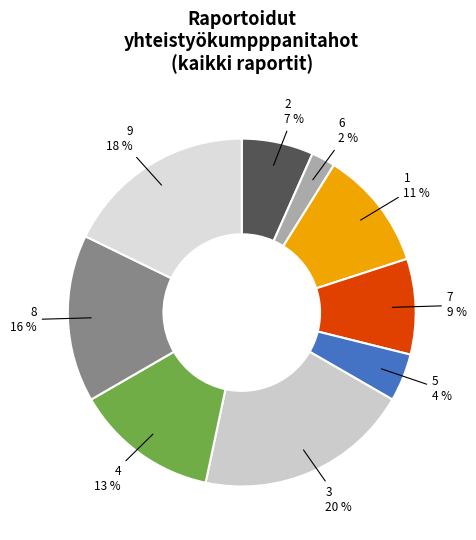

Count the number of slices in the pie.

9